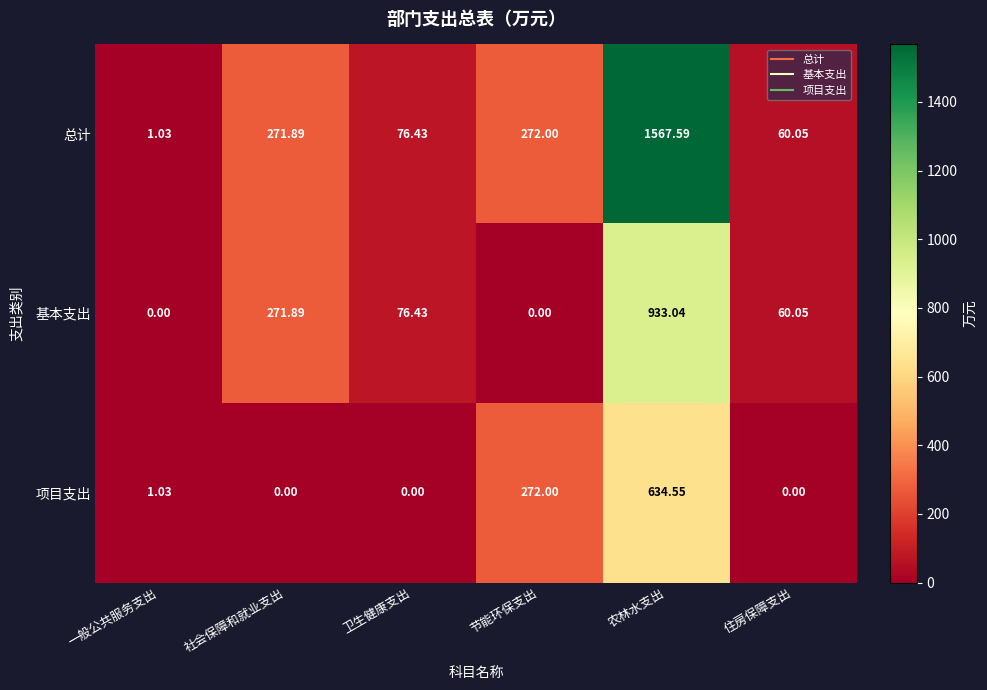

Rank the series by their maximum value, from lowest to highest.

项目支出, 基本支出, 总计